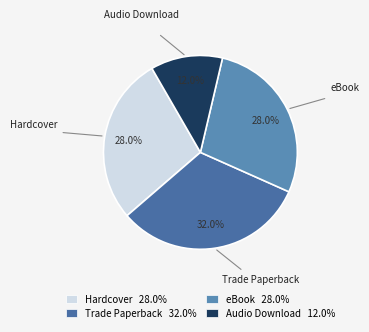

Is the sum of eBook and Trade Paperback greater than half?

Yes